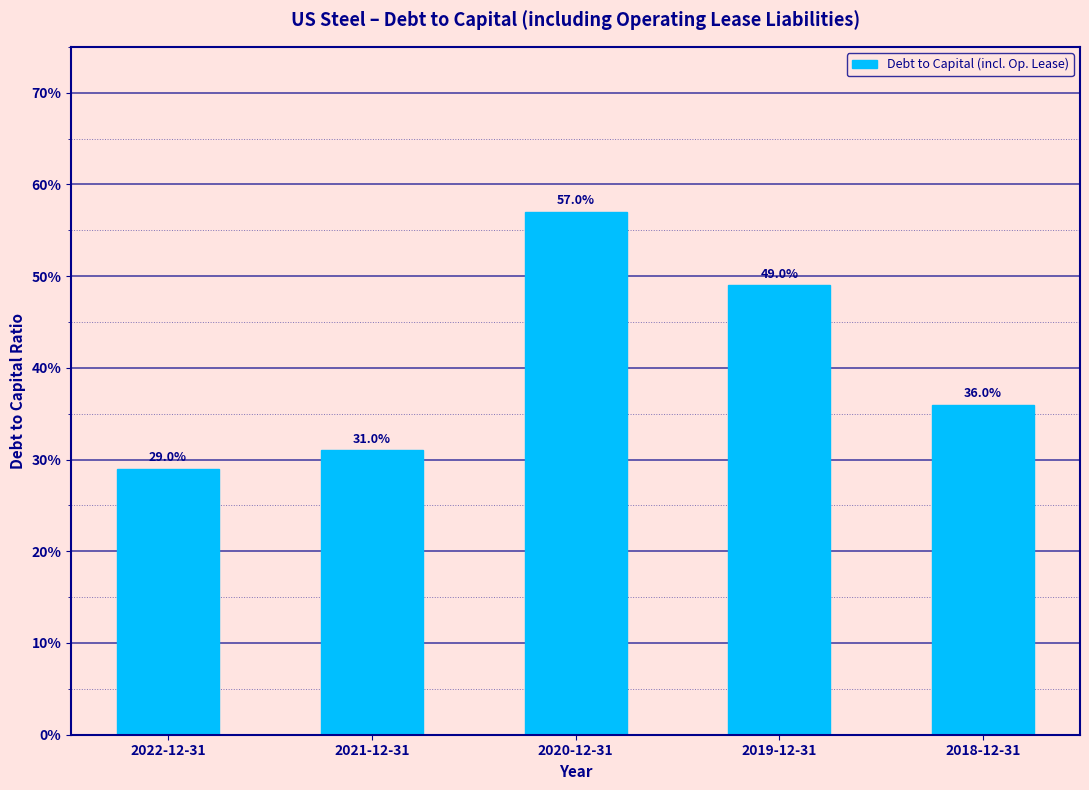

Does the chart contain any negative values?

No